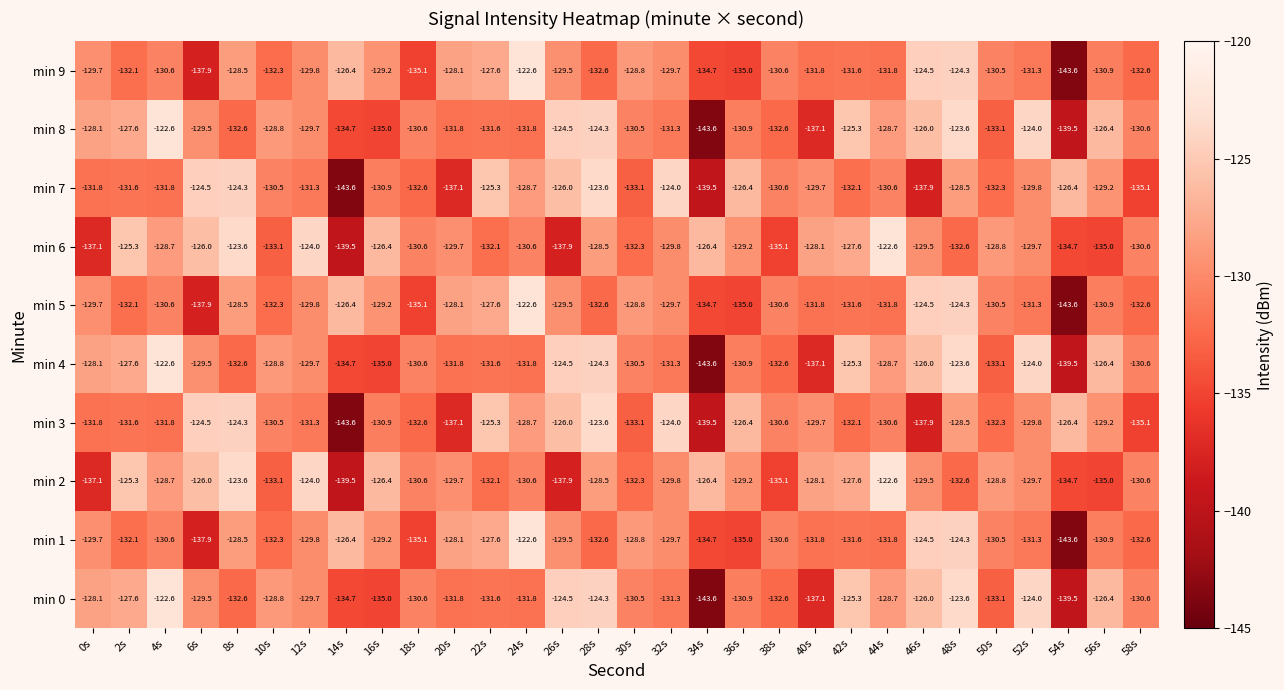

What is the total value across all series at 56s?

-1300.3